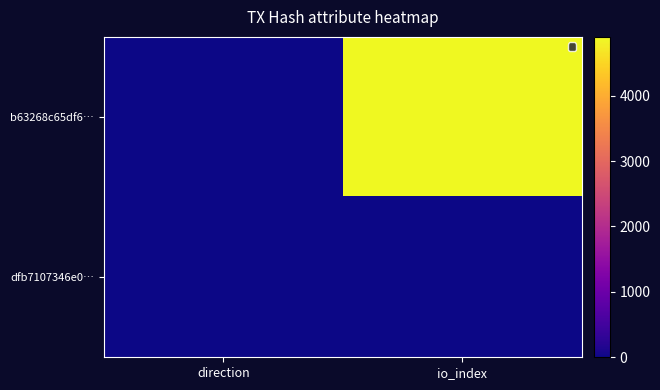

Reading right to left, transcribe all the data shown in this chart.

b63268c65df6…: io_index=4900	direction=-1
dfb7107346e0…: io_index=3	direction=1